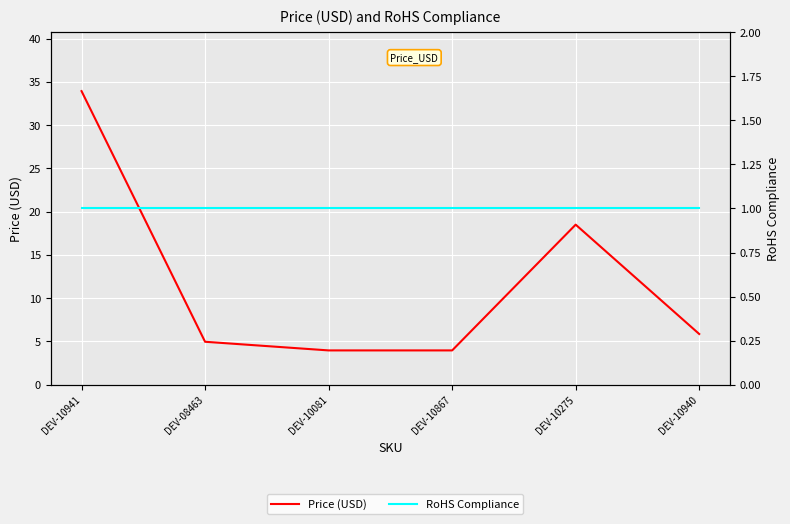

At which category does Price (USD) reach its first local peak?

DEV-10275